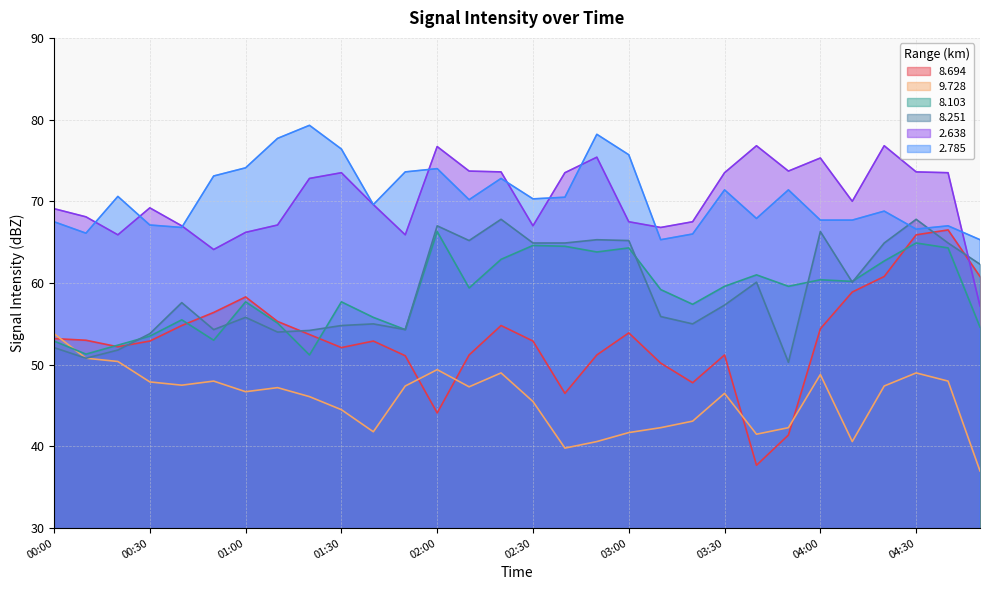

Is the value of 8.103 at 00:00 greater than the value of 9.728 at 02:20?

Yes